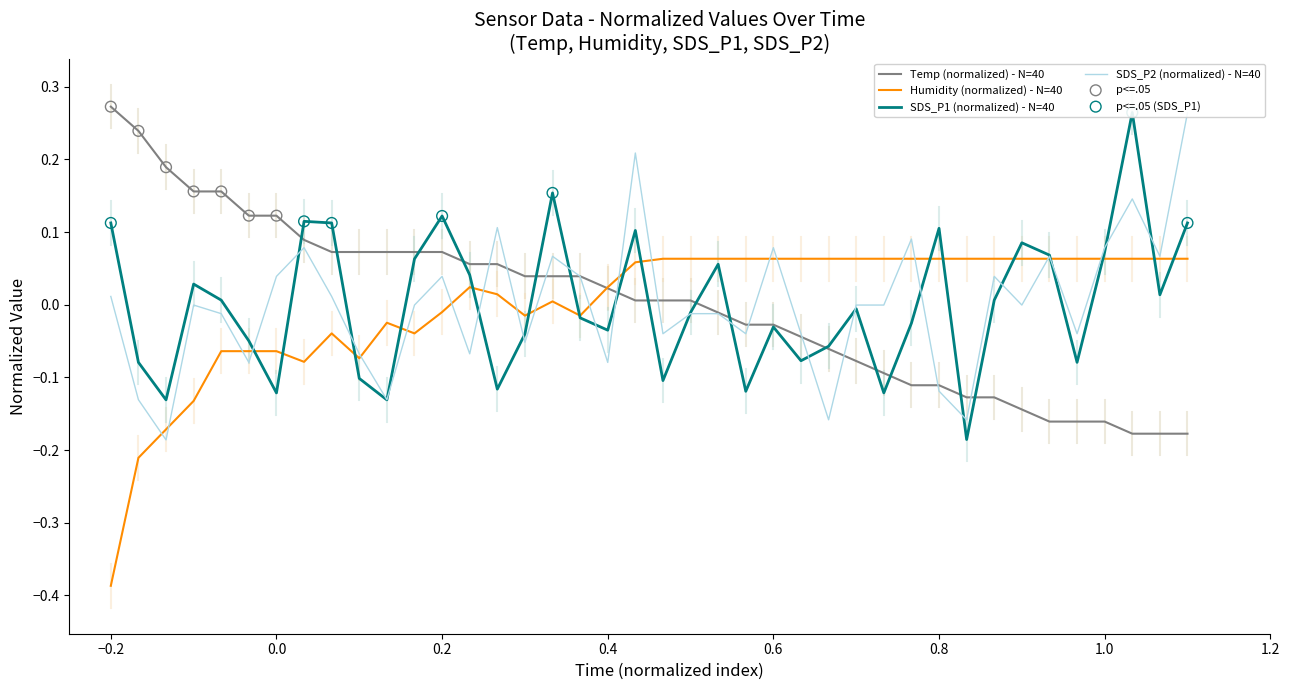

What is the total value across all series at 0.2?

0.2